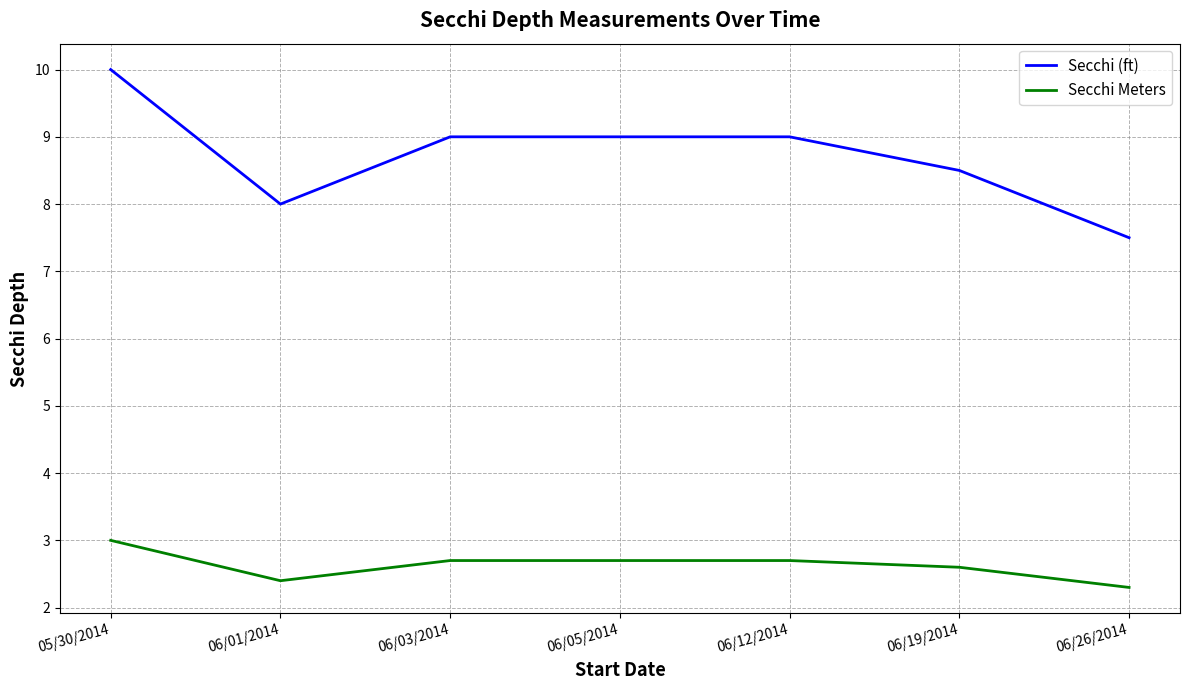

At which category is the sum across all series the highest?

05/30/2014